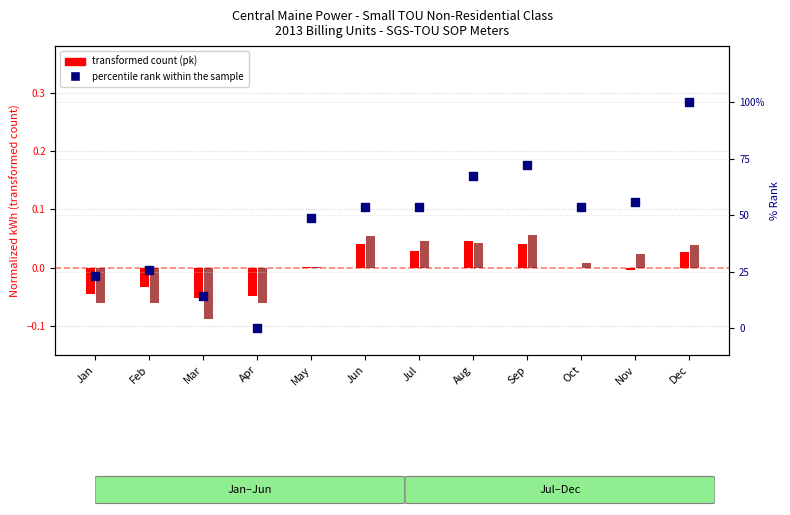

Which series has the widest spread of Y values?

percentile rank within the sample